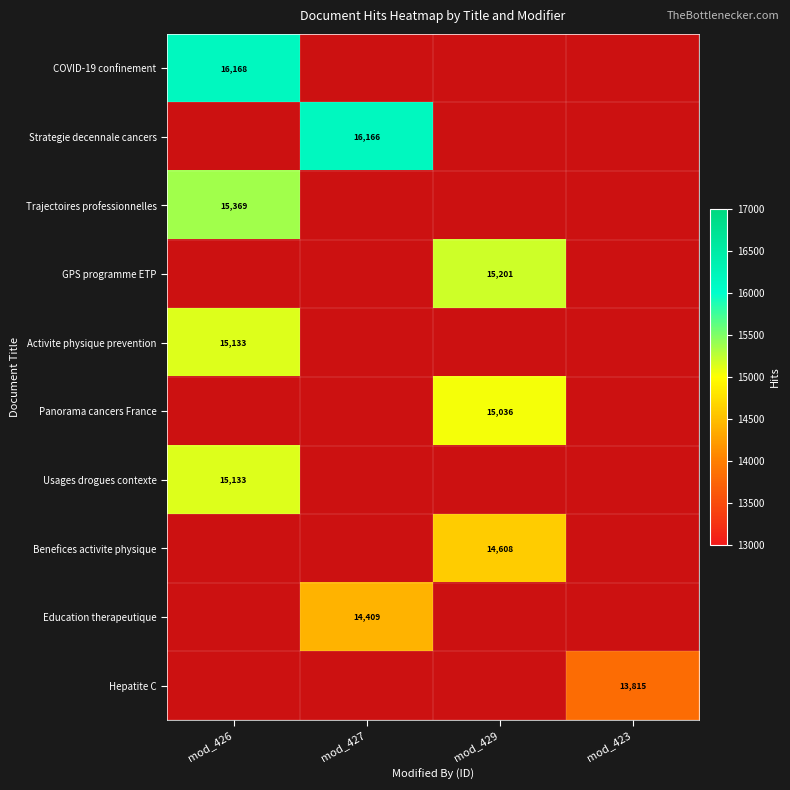

The COVID-19 confinement series shows 16168 at mod_426. True or false?

True